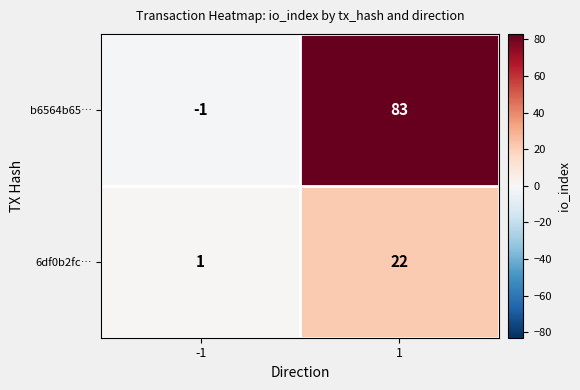

Which series has the widest spread of values?

b6564b65…